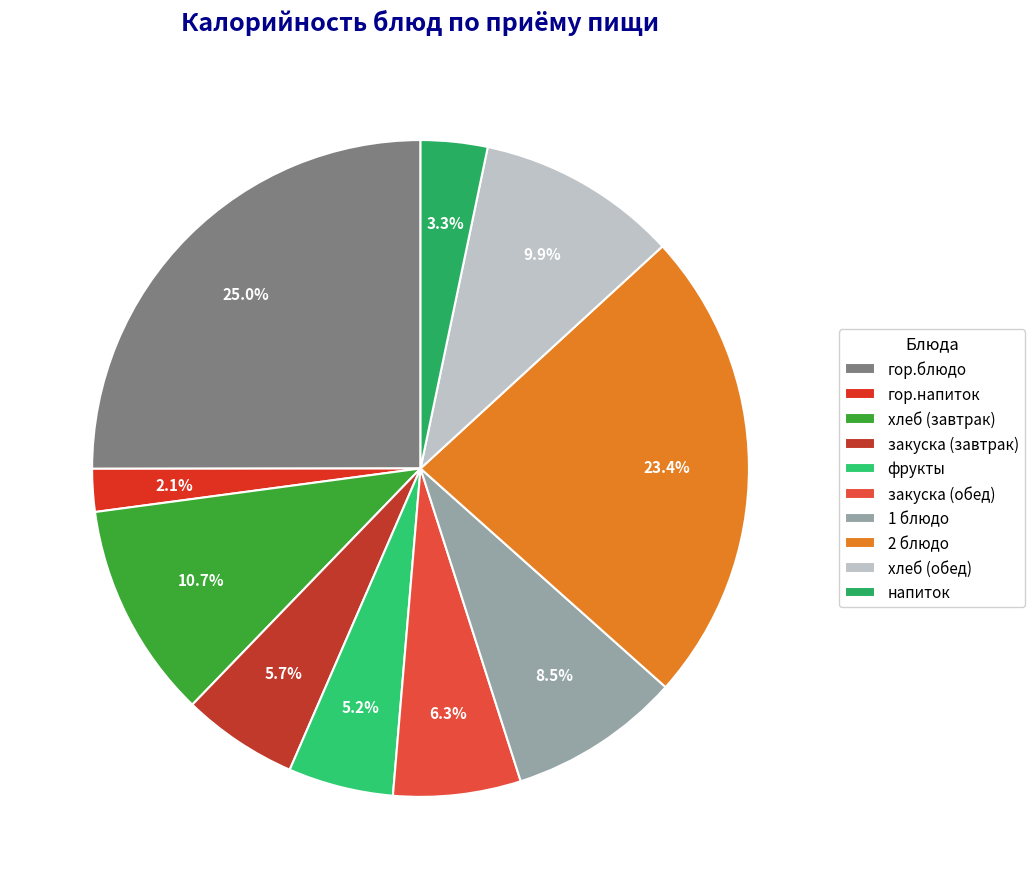

What percentage do закуска (обед) and 1 блюдо together represent?

14.7%